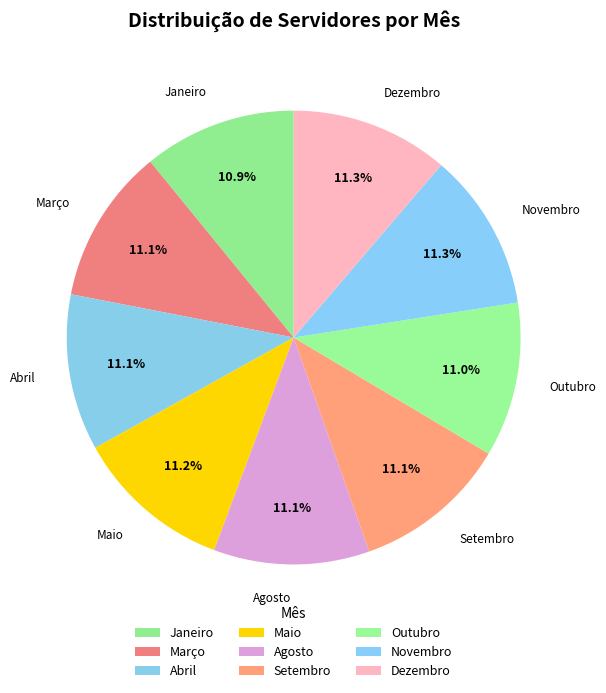

What percentage do Agosto and Setembro together represent?

22.2%